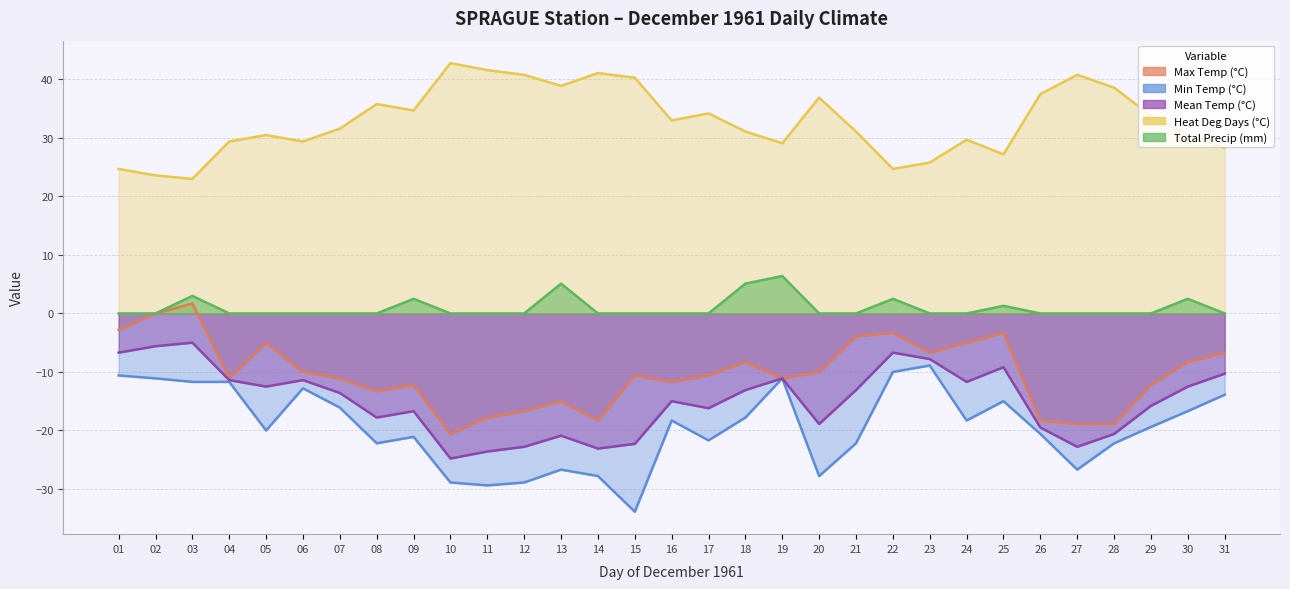

At how many categories does at least one series exceed -15?

31